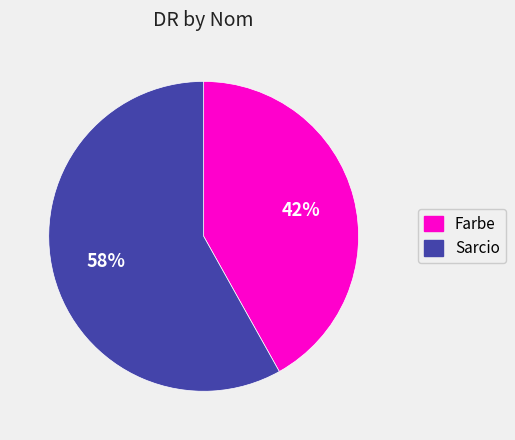

Is it true that Sarcio is 44% of the pie?

False